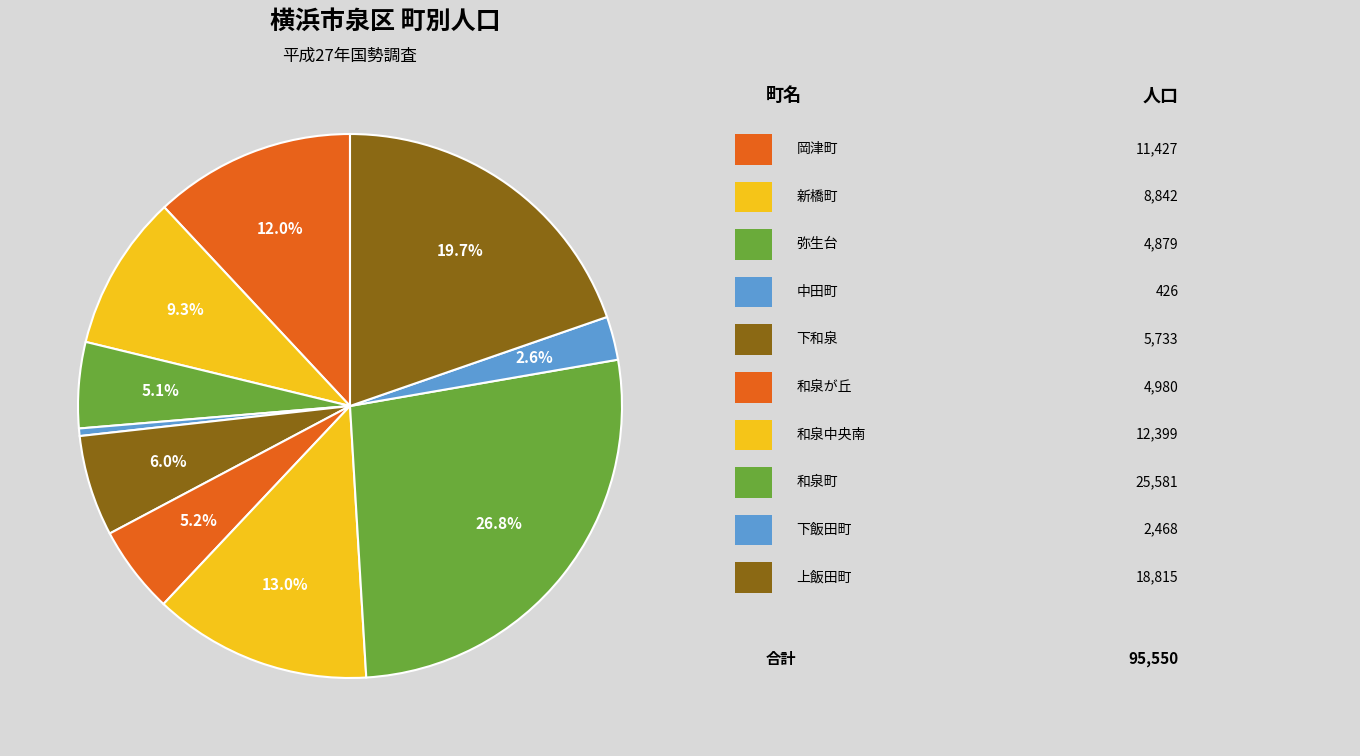

Rank the categories by value from highest to lowest.

和泉町, 上飯田町, 和泉中央南, 岡津町, 新橋町, 下和泉, 和泉が丘, 弥生台, 下飯田町, 中田町